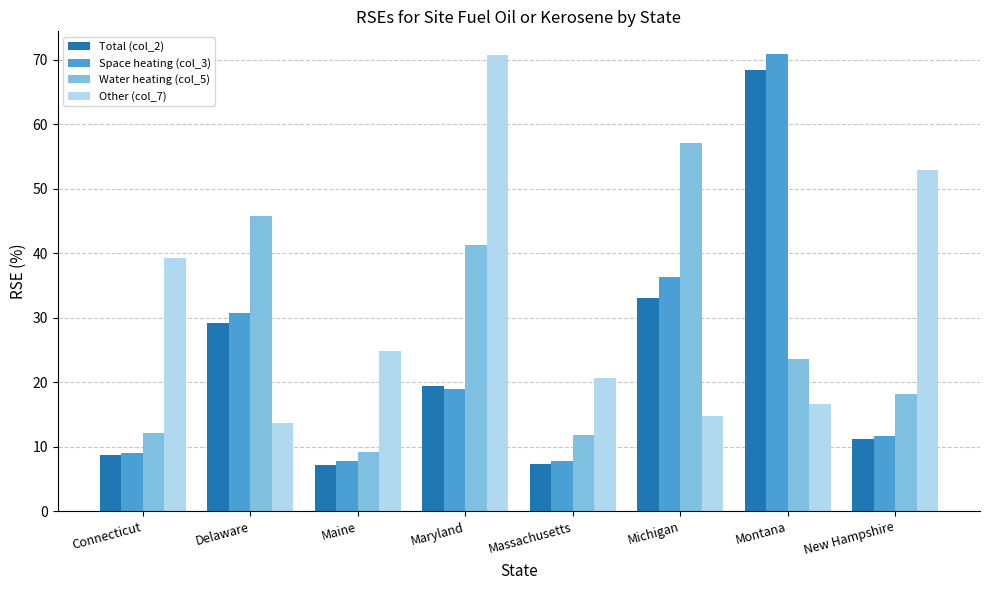

The Space heating (col_3) series shows 70.8 at Montana. True or false?

True